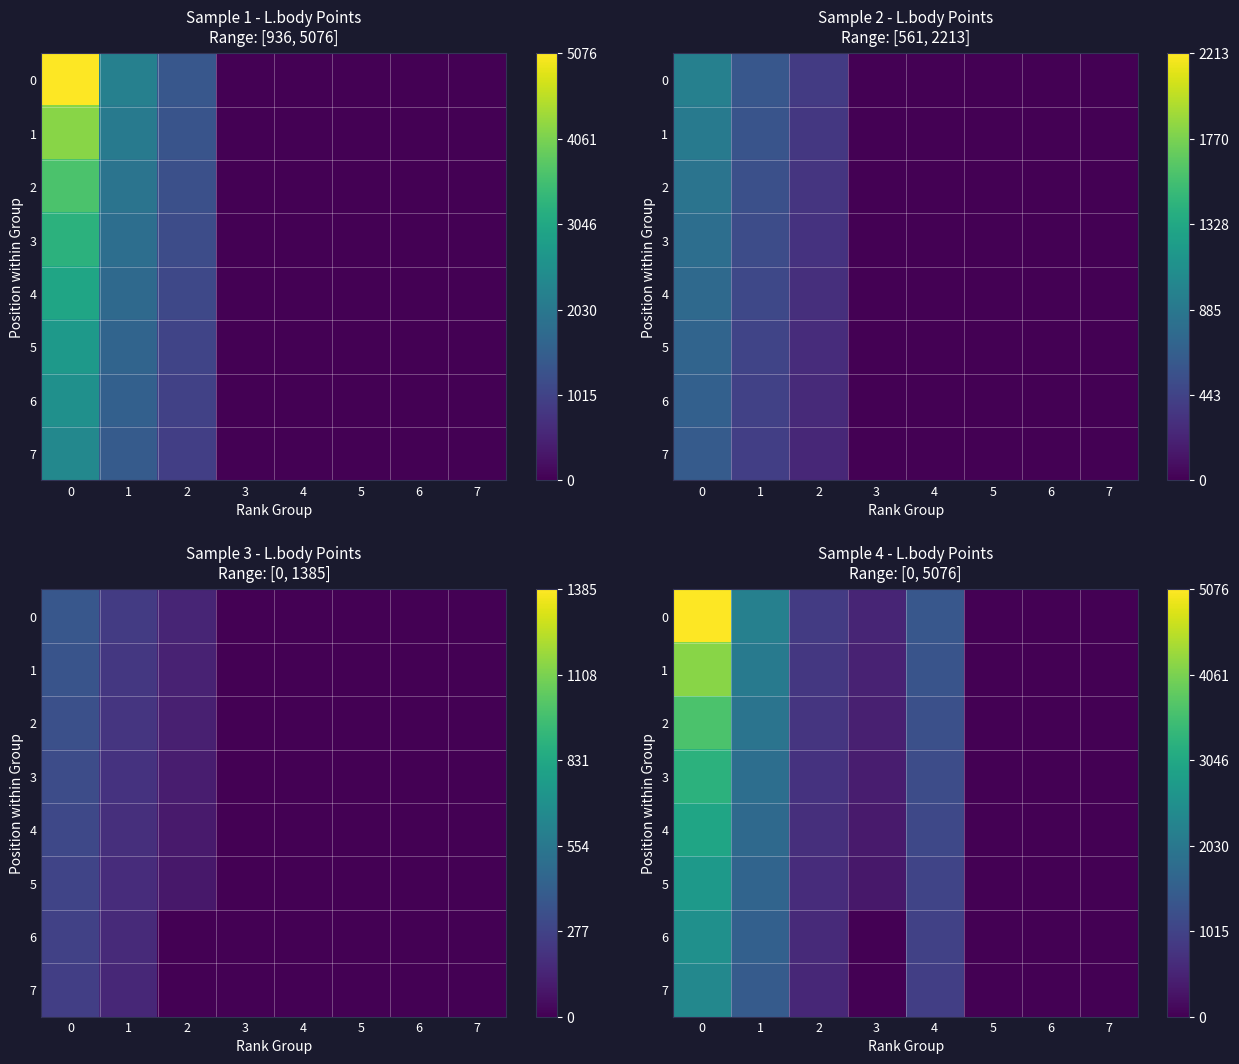

Between 2 and 3, which series saw the biggest shift?

6